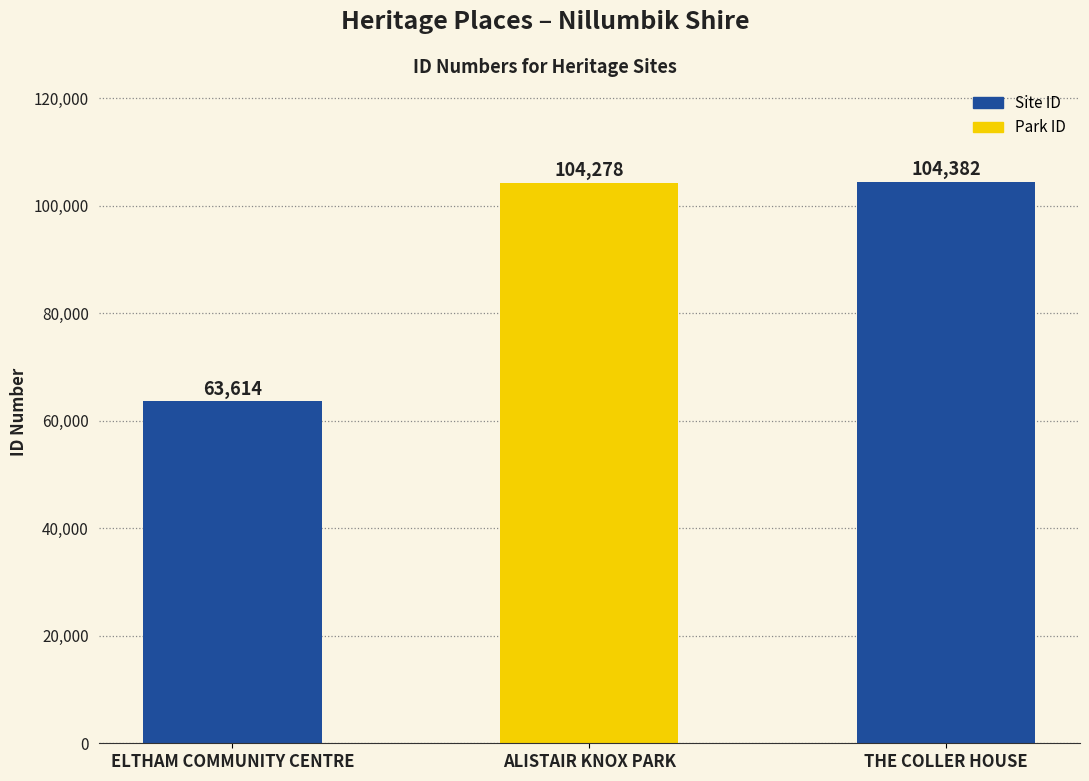

At which label is the value closest to 83998?

ALISTAIR KNOX PARK